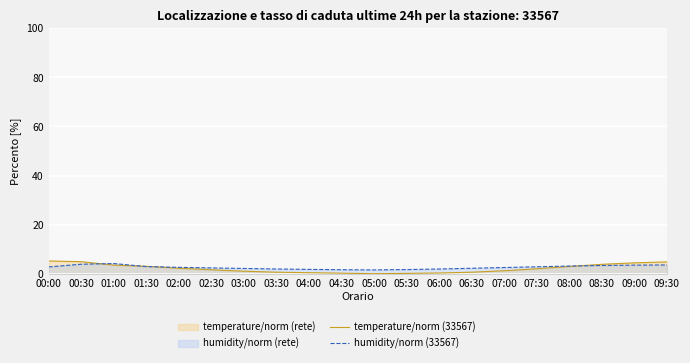

Does the chart display data point markers on the line(s)?

No